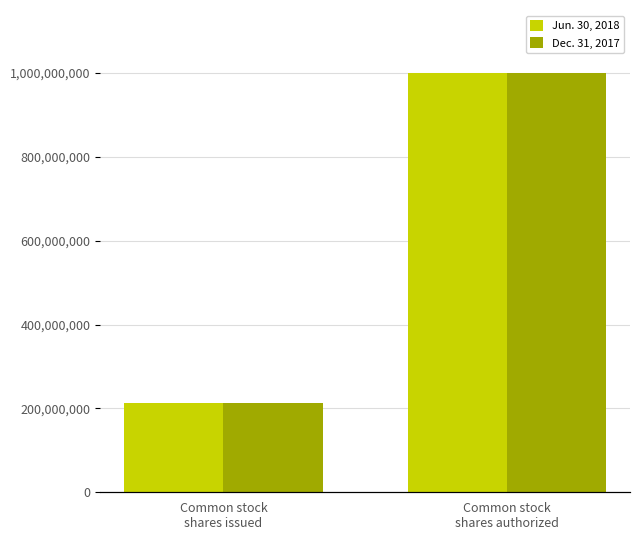

What is the difference between the maximum and minimum values in the Dec. 31, 2017 series?

787069345